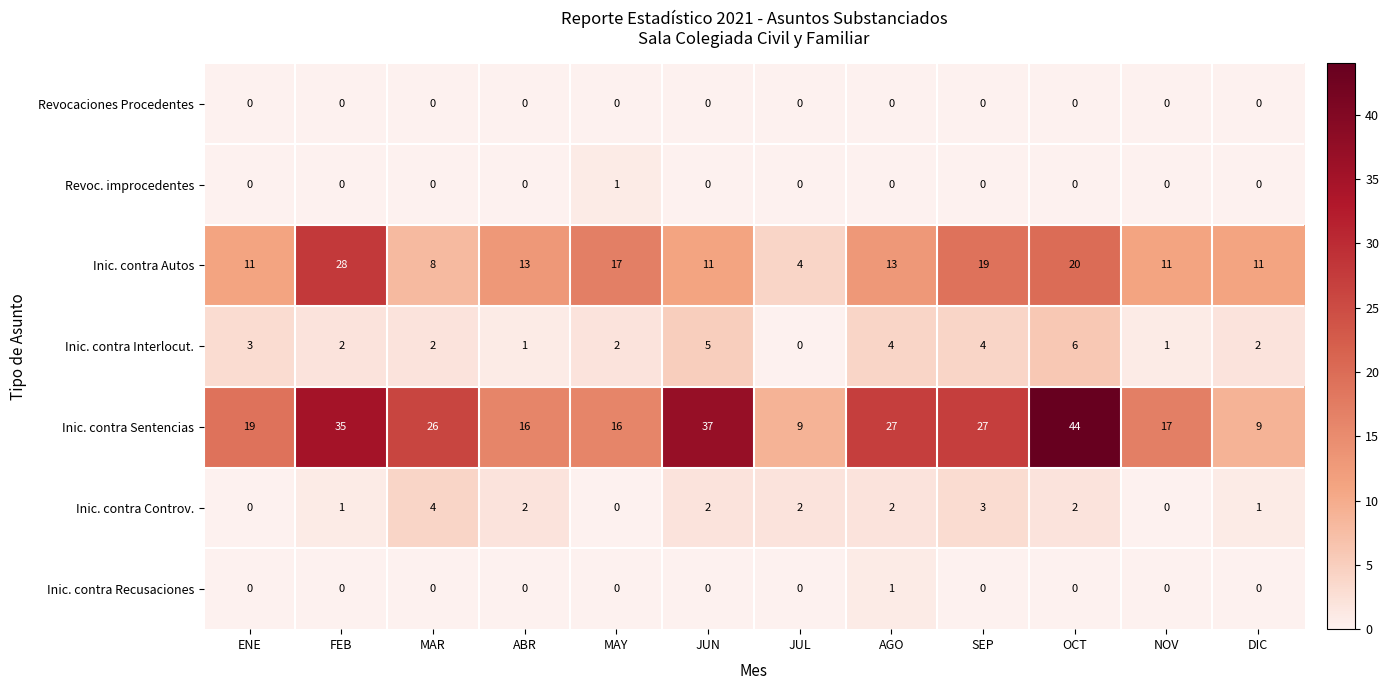

Which series has the widest spread of values?

Inic. contra Sentencias